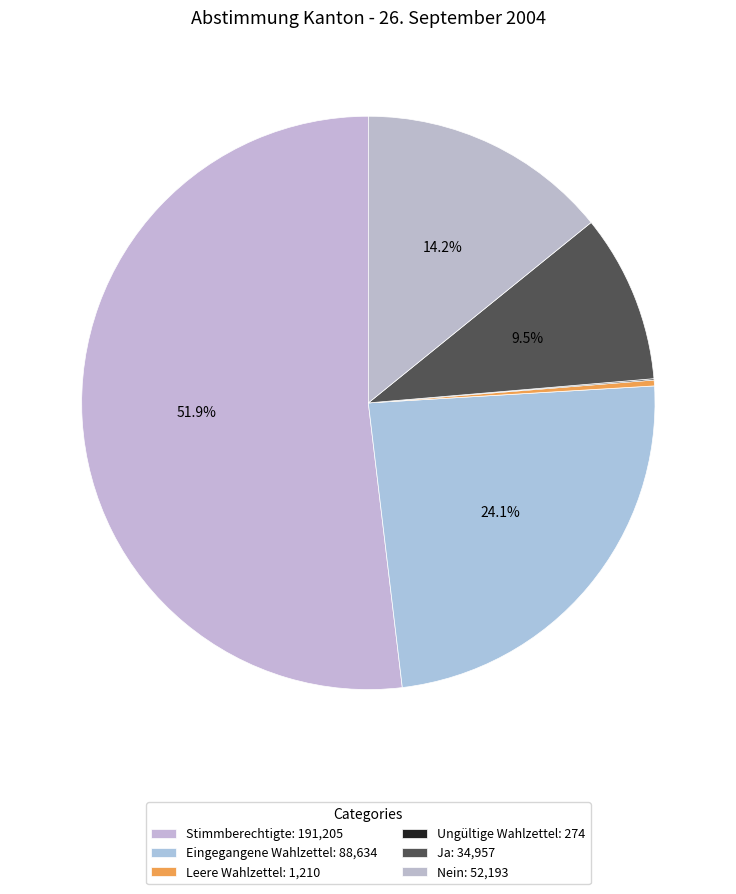

Count the number of slices in the pie.

6